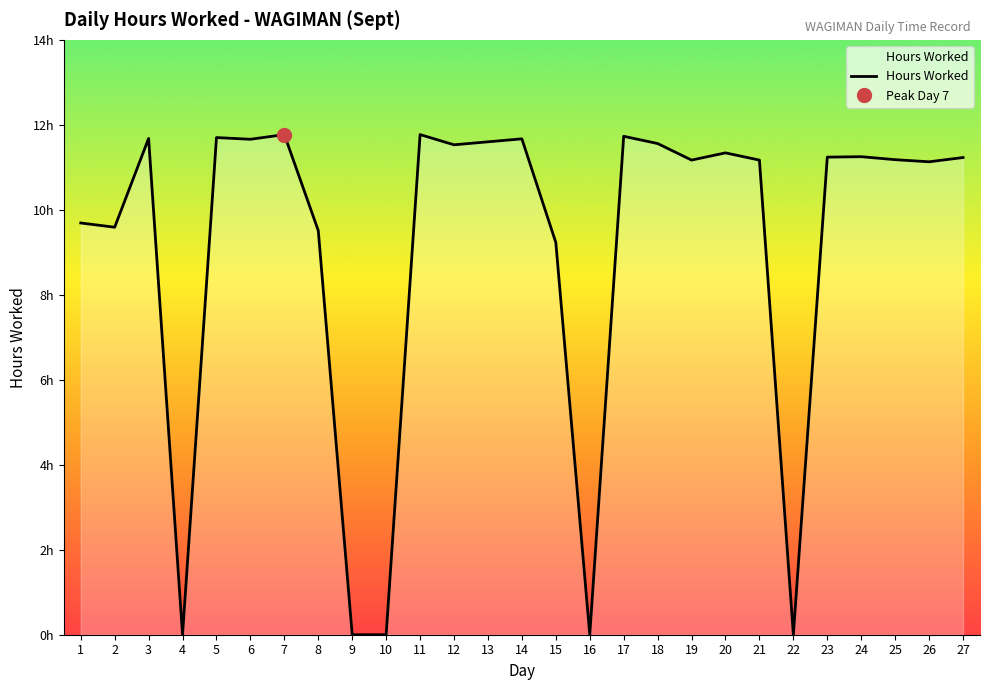

The value at 23 is 11.2. True or false?

True